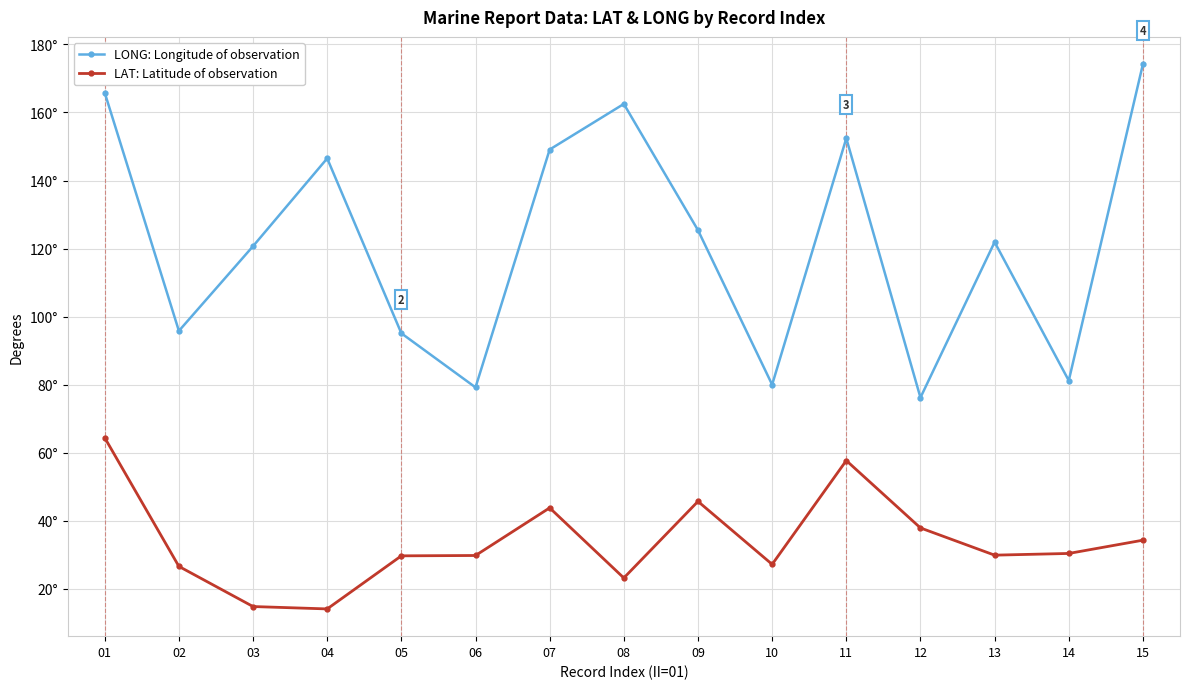

What is the value of the LONG: Longitude of observation point at the 2nd from the left?

95.8